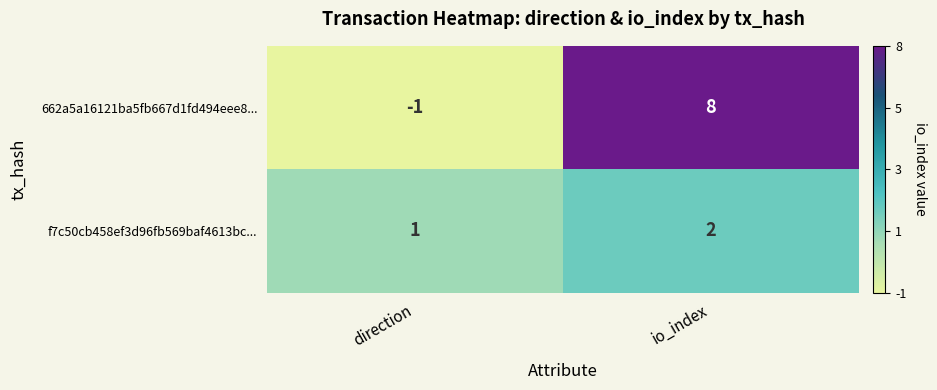

Reading right to left, what are all the values shown in this chart?

662a5a16121ba5fb667d1fd494eee8...: 8	-1
f7c50cb458ef3d96fb569baf4613bc...: 2	1